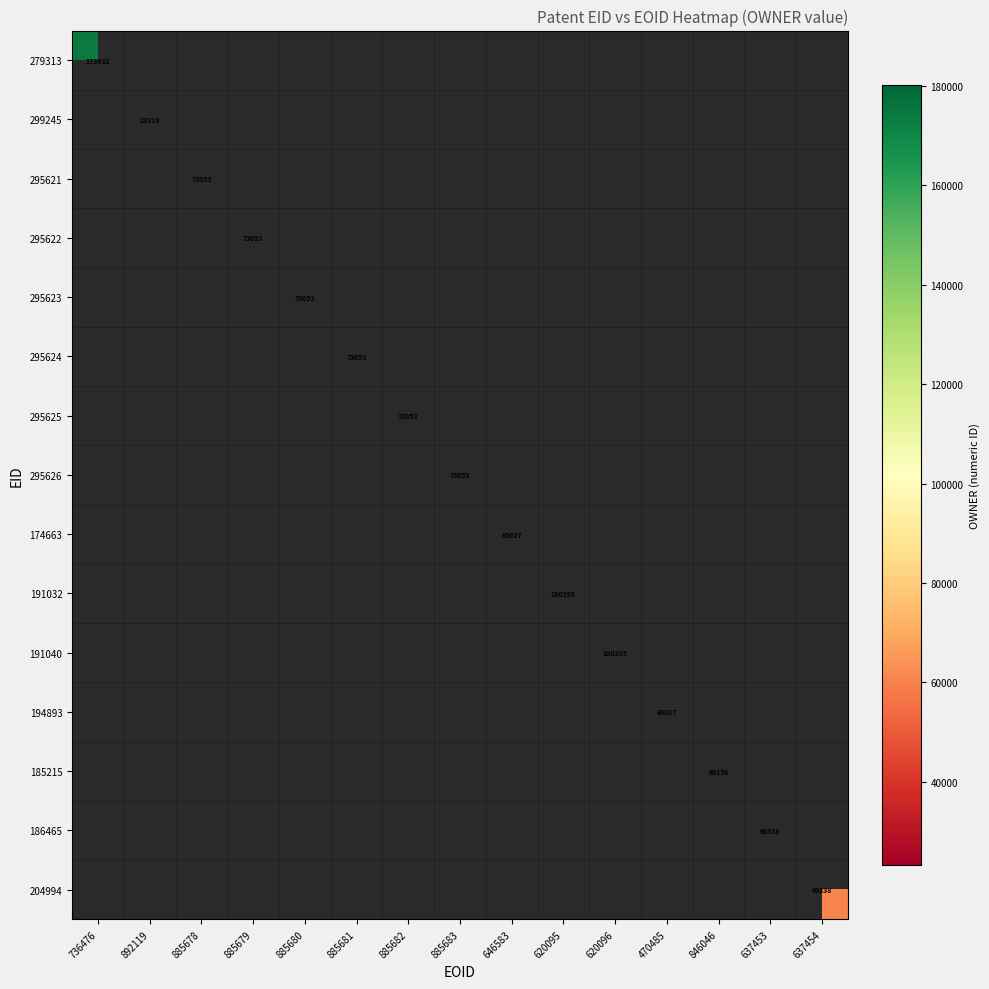

Is it true that 295623 equals 41716 at 885680?

False